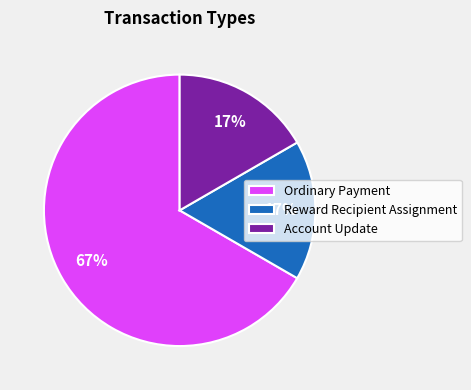

Which slice is the largest?

Ordinary Payment